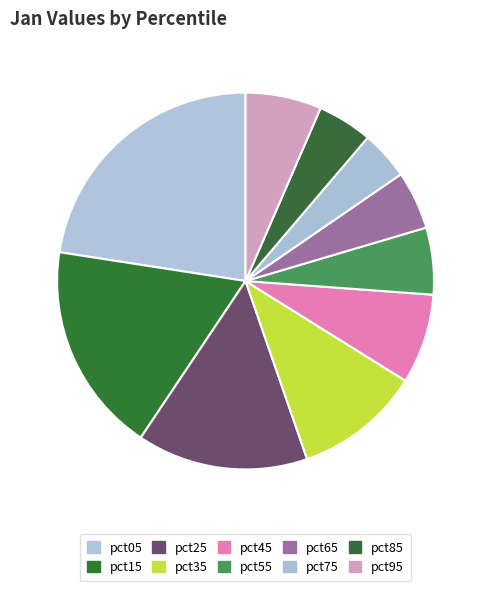

Combined, what portion of the pie is pct75 and pct95?

10.7%